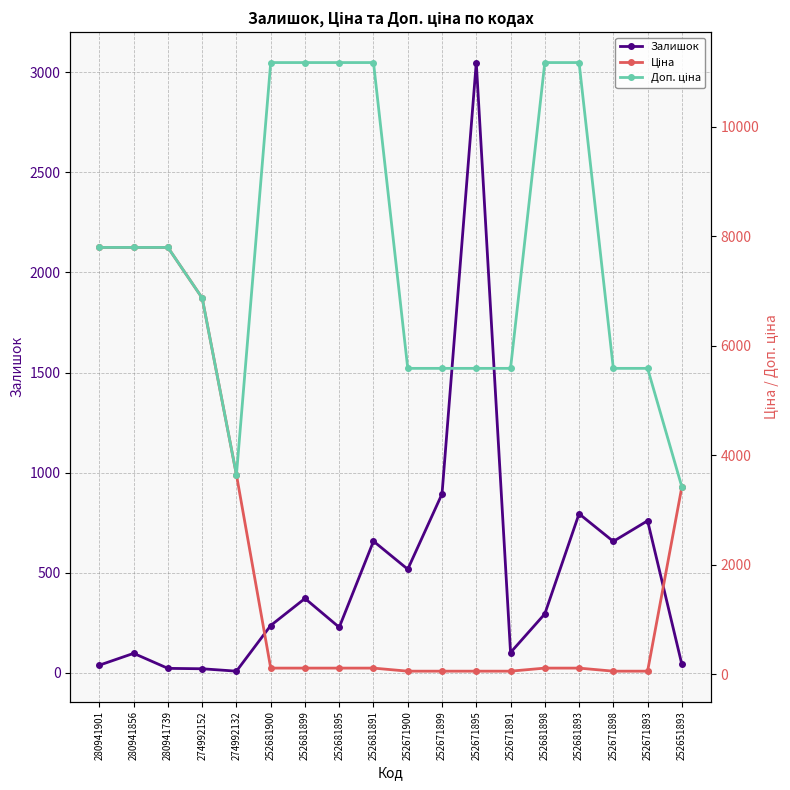

Count the number of categories in the chart.

18